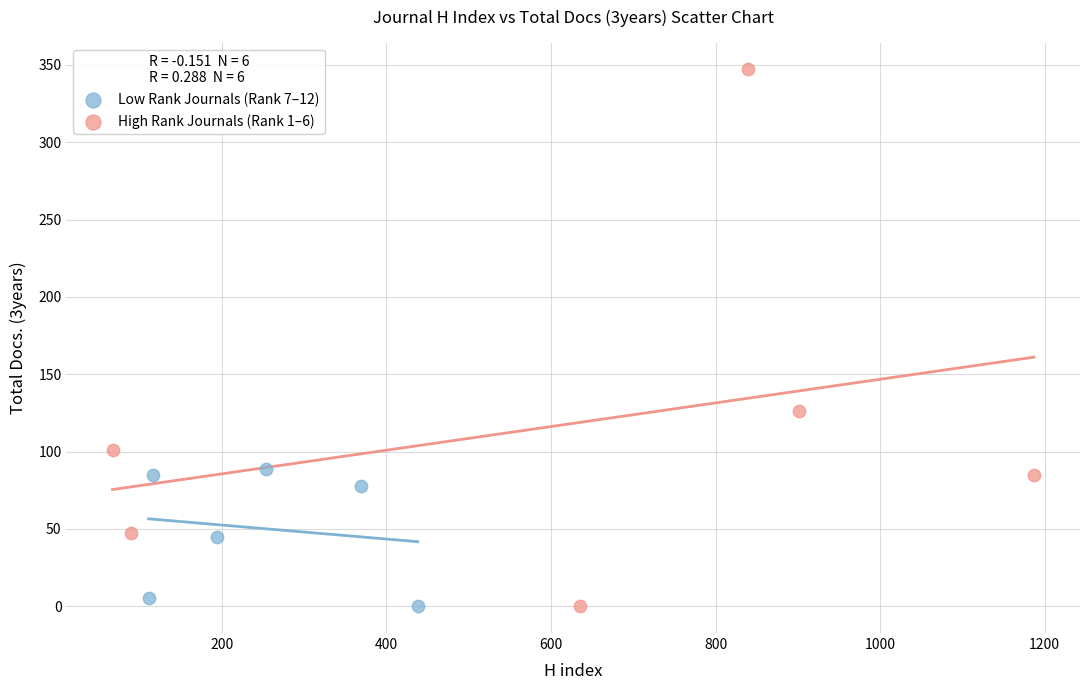

Which series contains the highest Y value?

High Rank Journals (Rank 1–6)